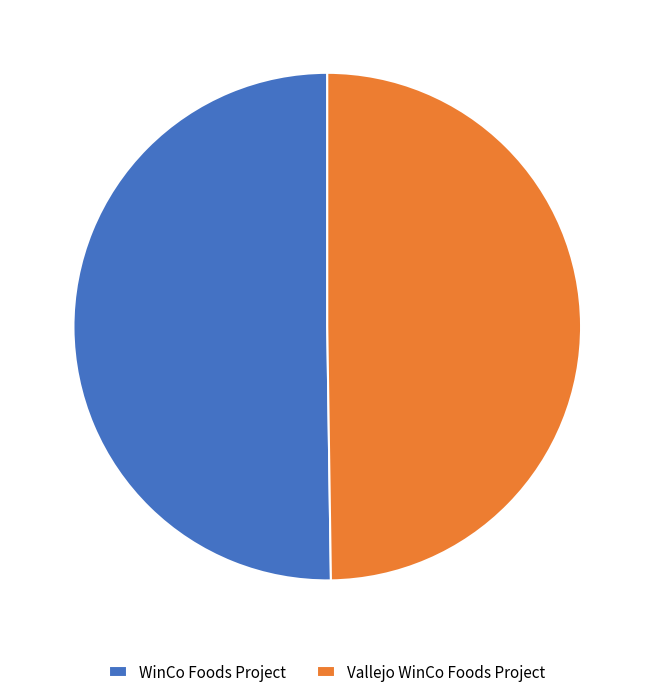

How many slices are in this pie chart?

2